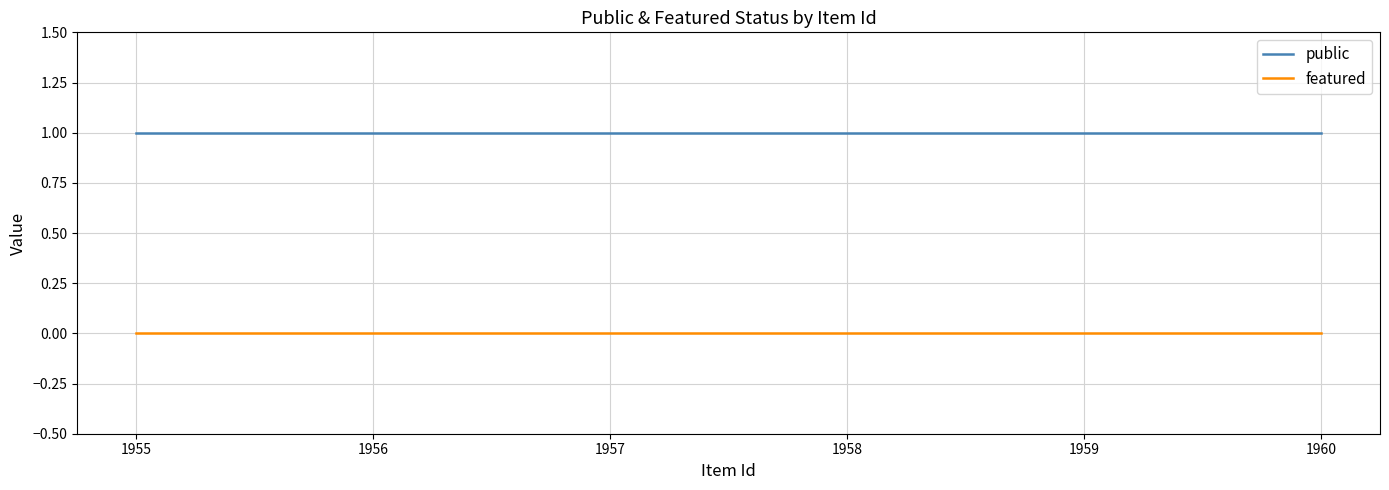

Read the public value at 1960.

1